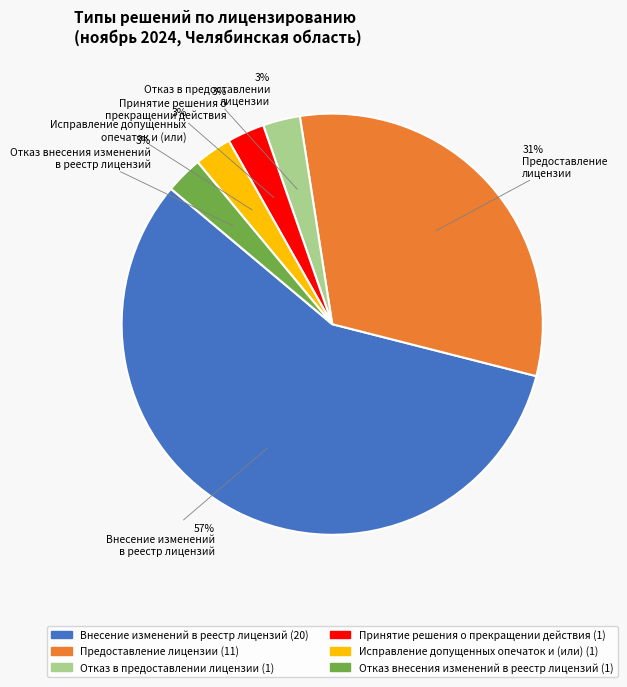

Approximately how many times larger is the value at Принятие решения о прекращении действия compared to Исправление допущенных опечаток и (или)?

1.0